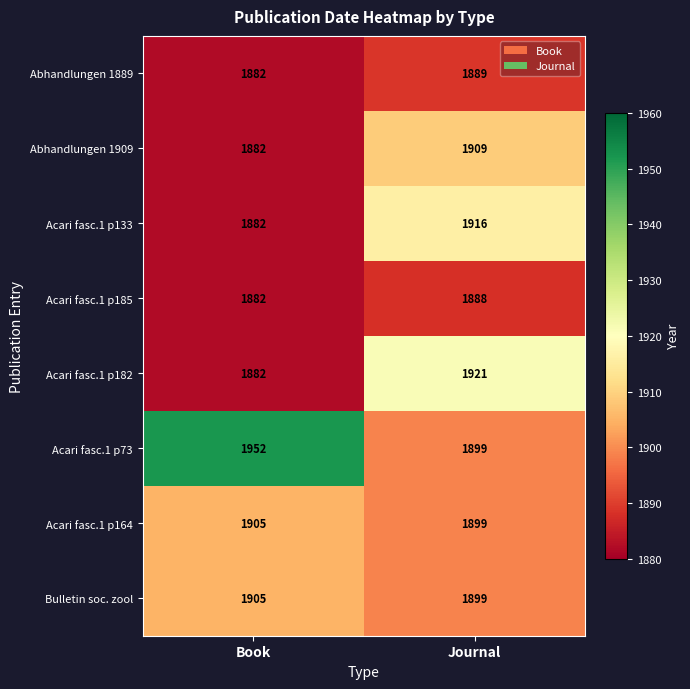

Read the Acari fasc.1 p164 value at Journal.

1899